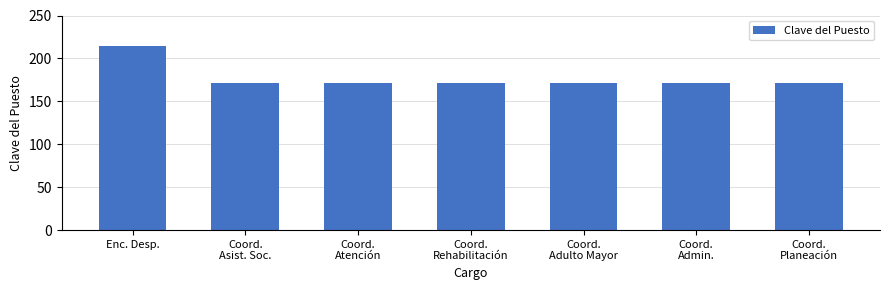

What value does the data have at Coord.
Rehabilitación, to the nearest 5?

170